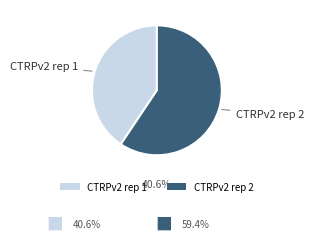

What is the ratio of the value at CTRPv2 rep 1 to the value at CTRPv2 rep 2?

0.7